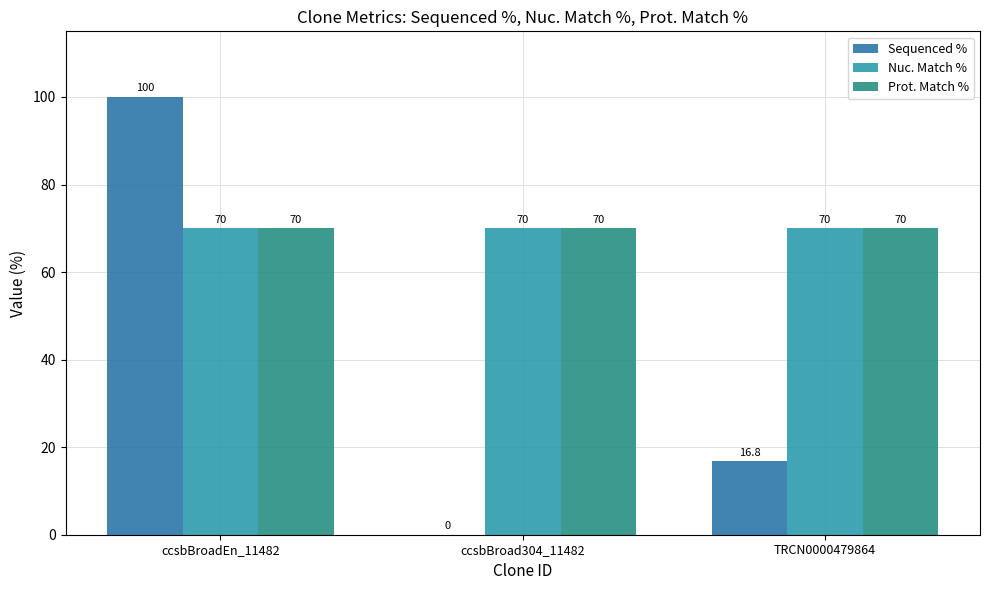

How many groups of bars are there?

3